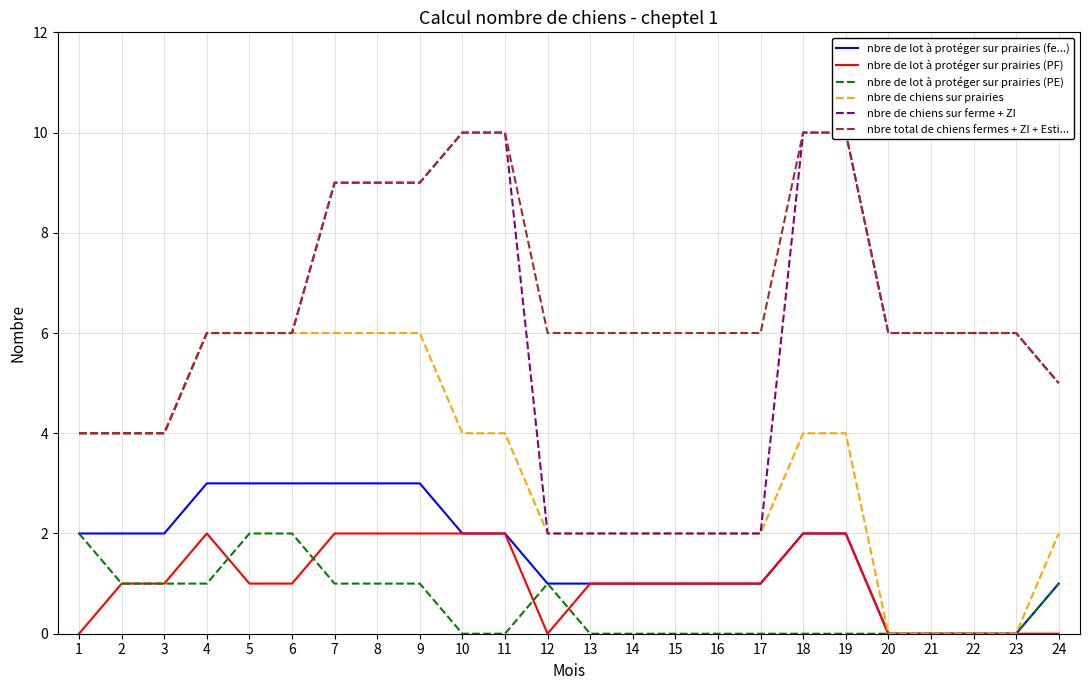

Is this an area chart (filled region under the line)?

No